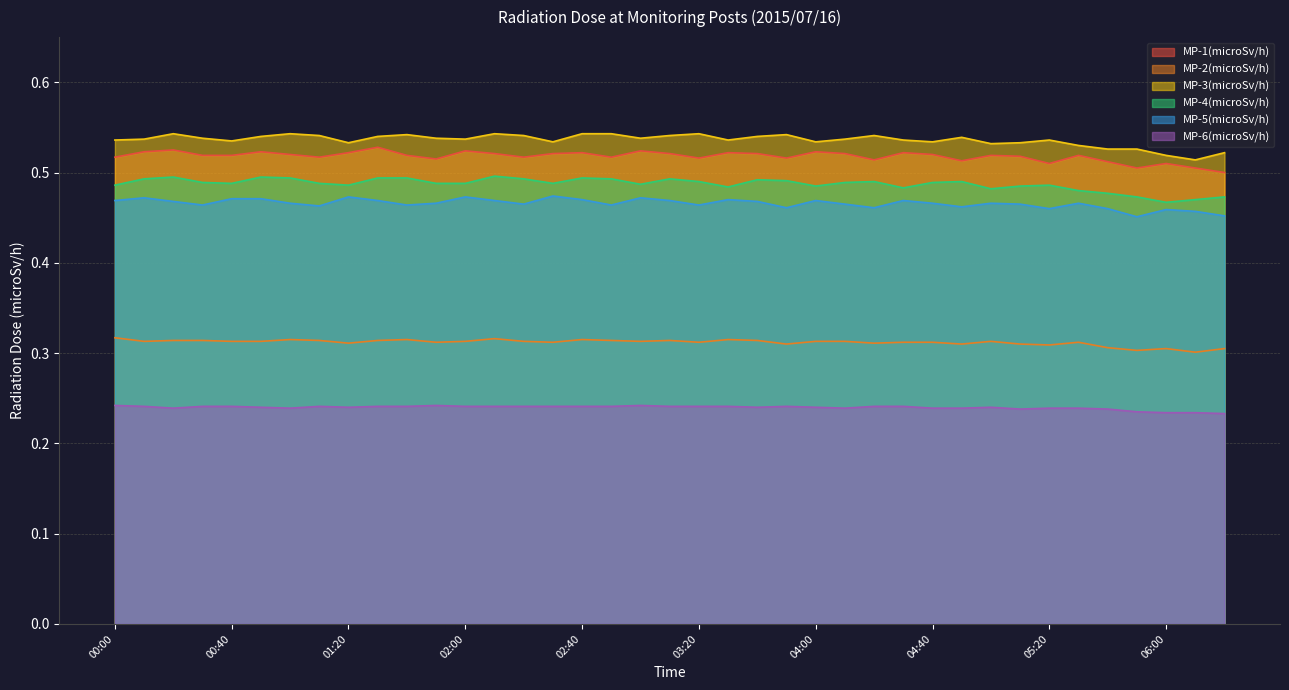

Between 02:10 and 00:10, which is larger?

00:10